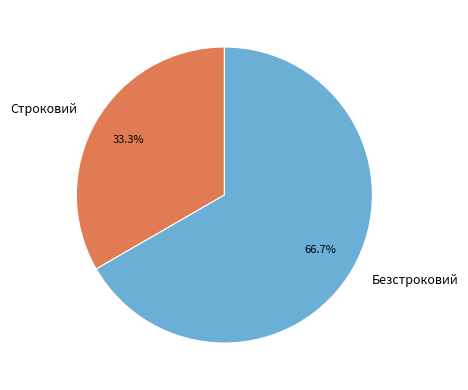

True or false: Строковий accounts for 33% of the total.

True